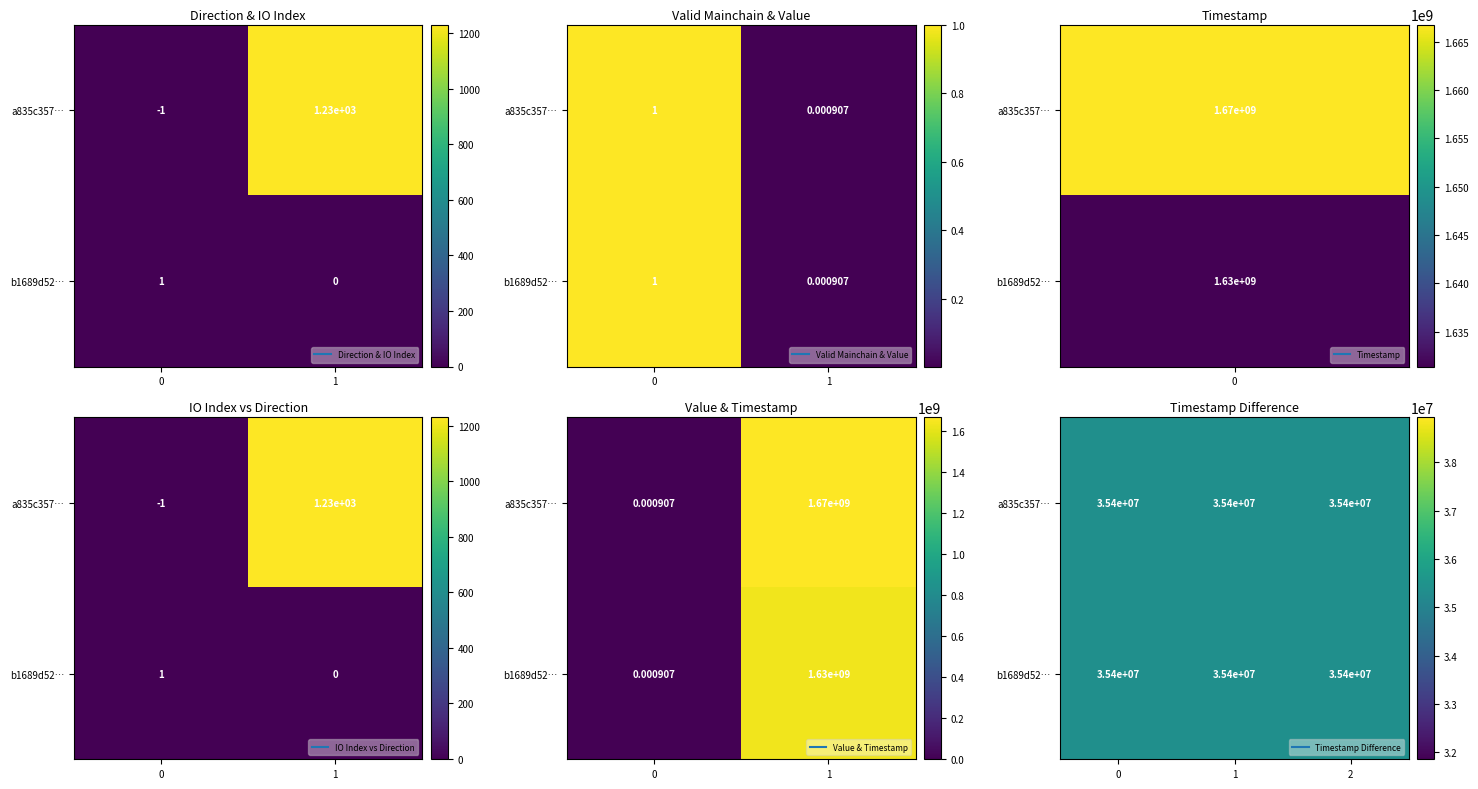

How many values in the b1689d52d7a634d7be5a35cf63b1101fa207c45 series exceed 1?

1